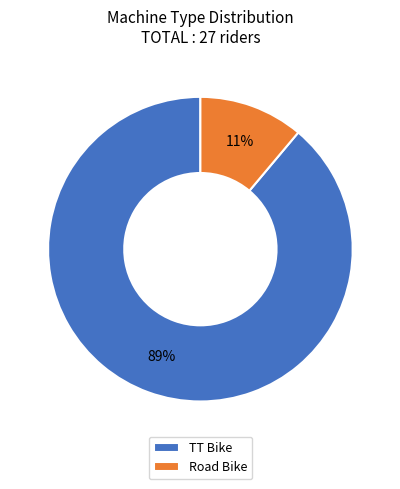

Do Road Bike and TT Bike together represent more than half of the pie?

Yes